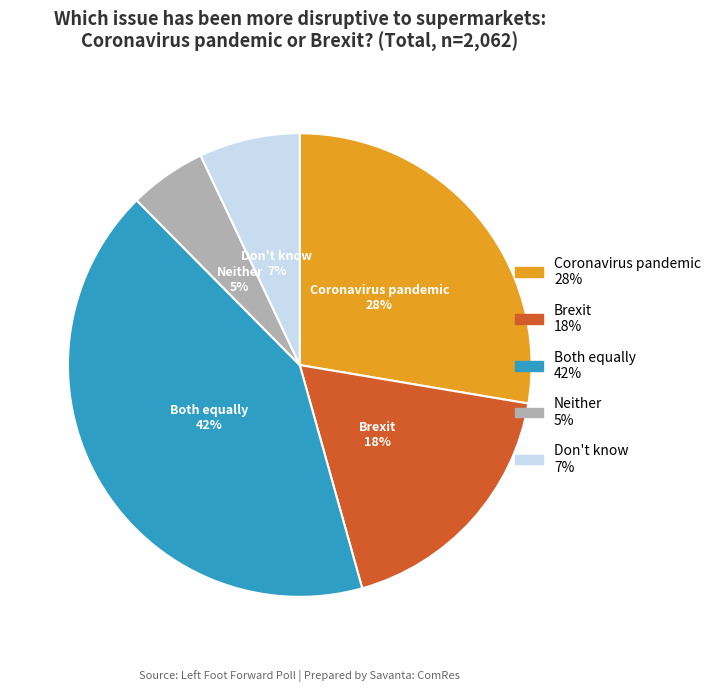

How many slices are in this pie chart?

5